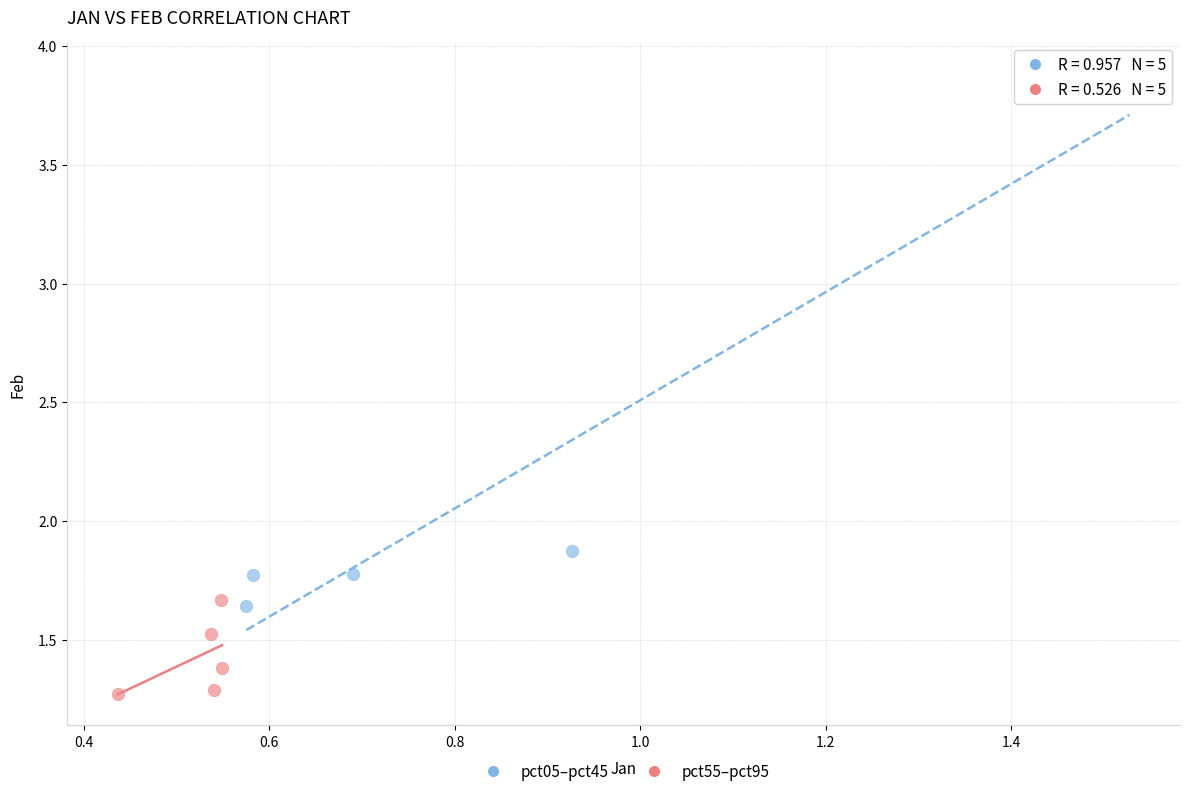

What are all the series names shown in the legend?

pct05–pct45, pct55–pct95